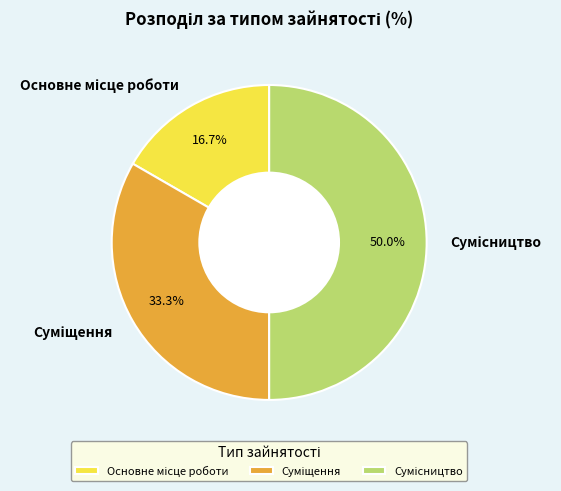

How many slices are in this pie chart?

3